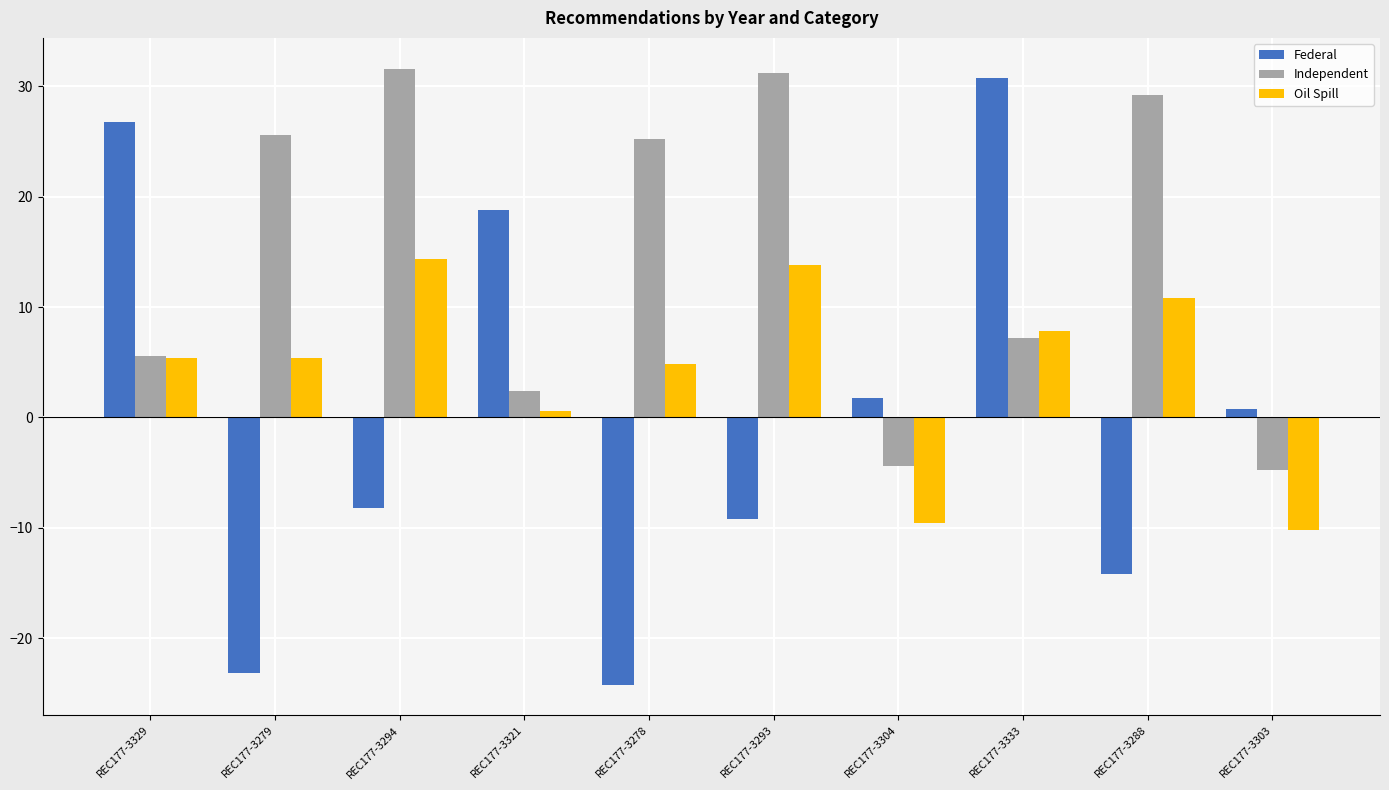

At which label is Independent closest to 13?

REC177-3333